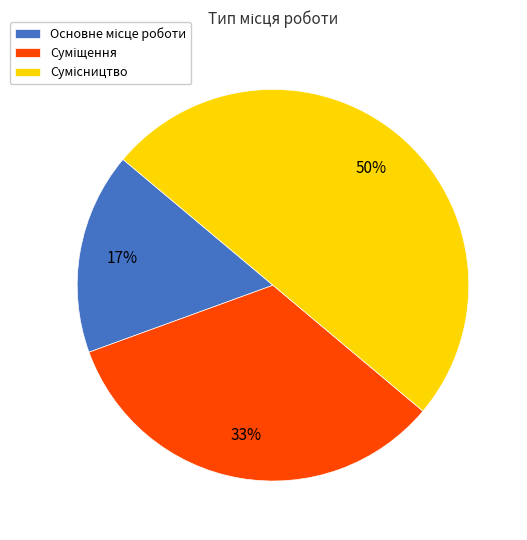

To the nearest percent, what is the average slice percentage?

33%